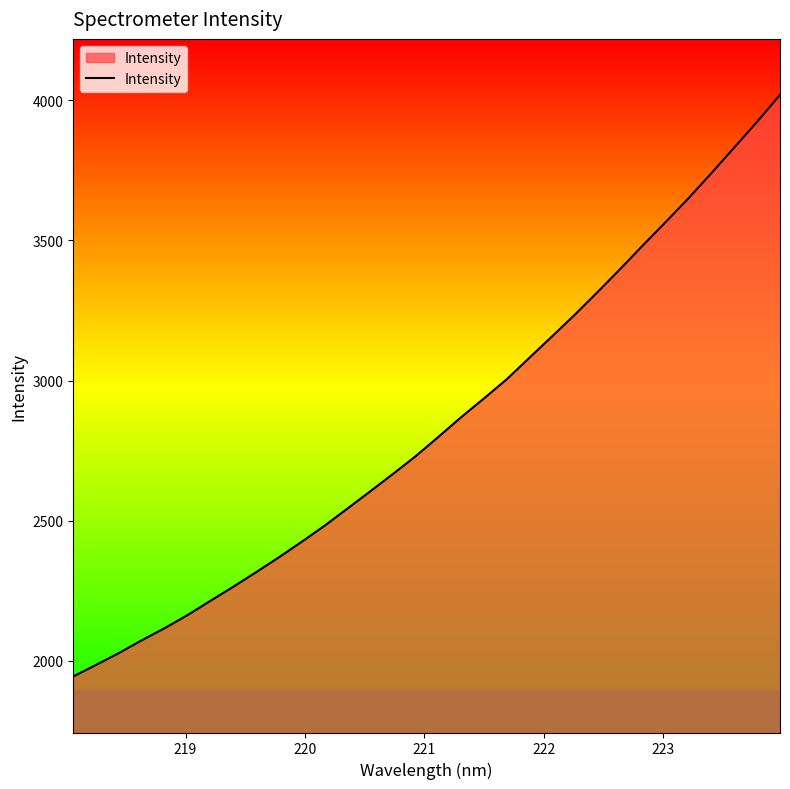

How many lines are shown in the chart?

1